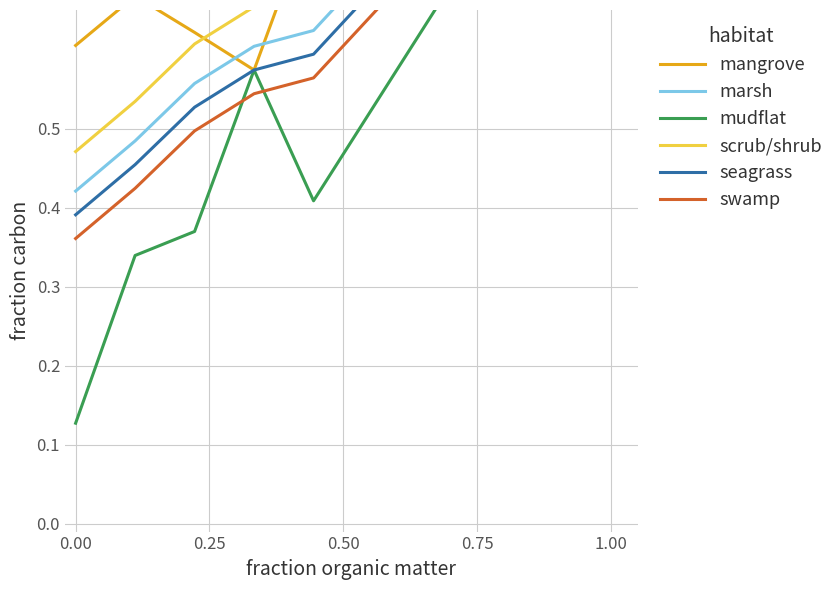

What is the difference between the second highest and minimum values in the scrub/shrub series?

0.2